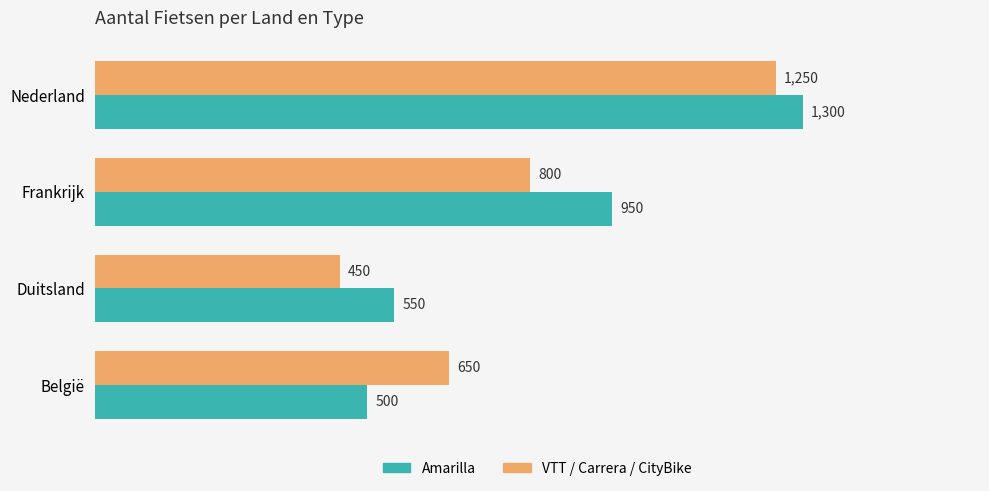

What is the difference between the highest and lowest values at Nederland?

50